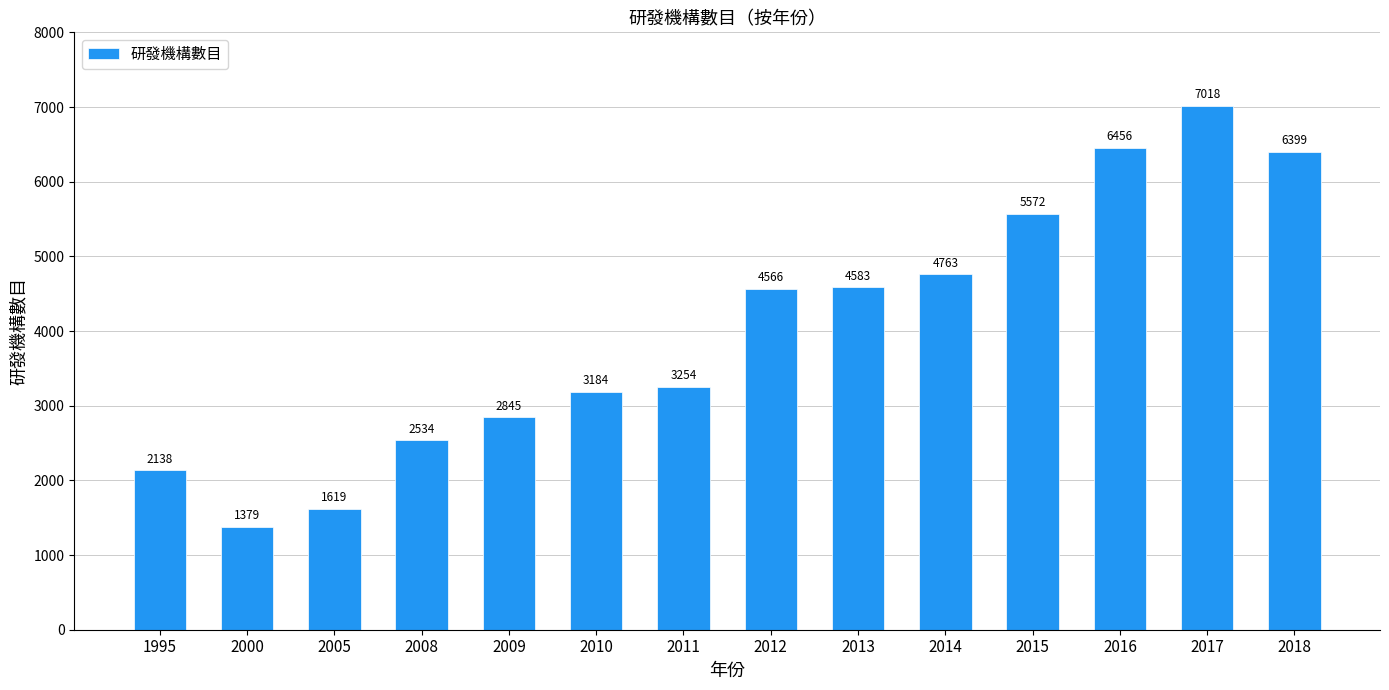

What is the value of the 9th bar from the left?

4583